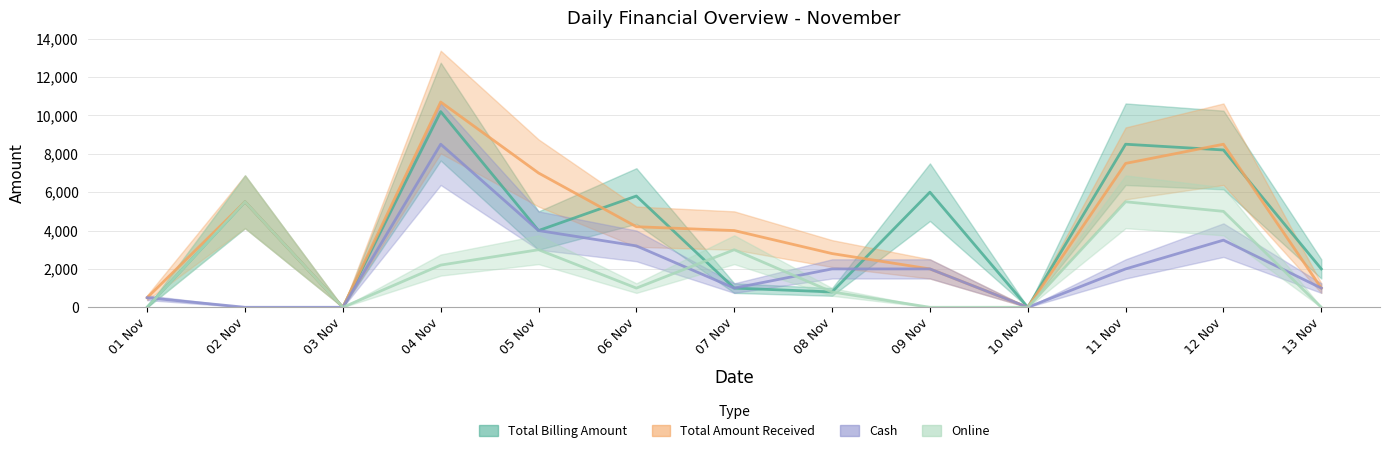

Is it true that Online equals 0 at 01 Nov?

True